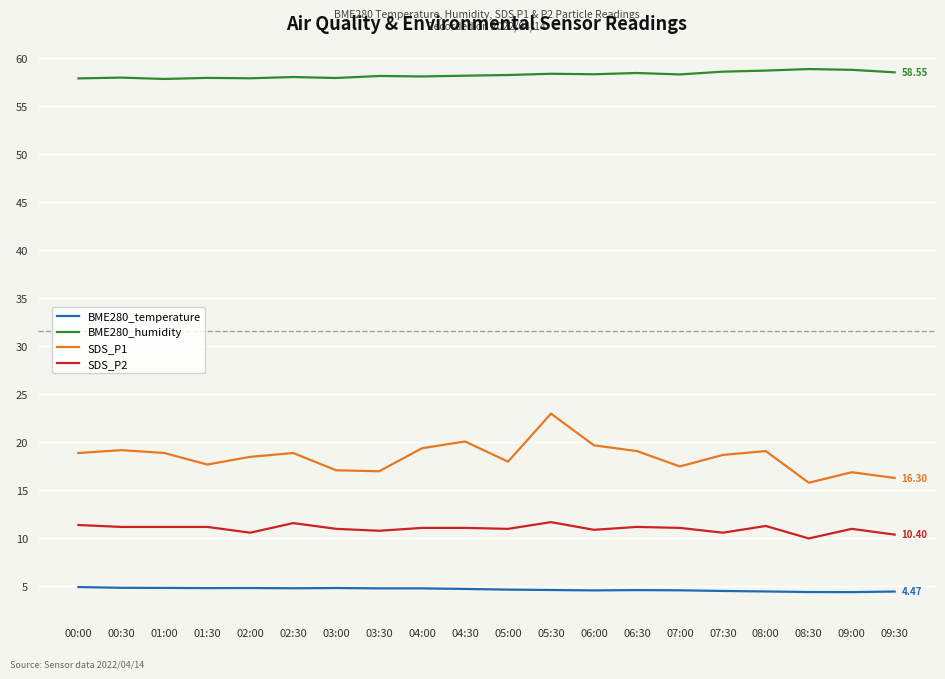

What is the difference between the second highest and second lowest values in the SDS_P1 series?

3.8